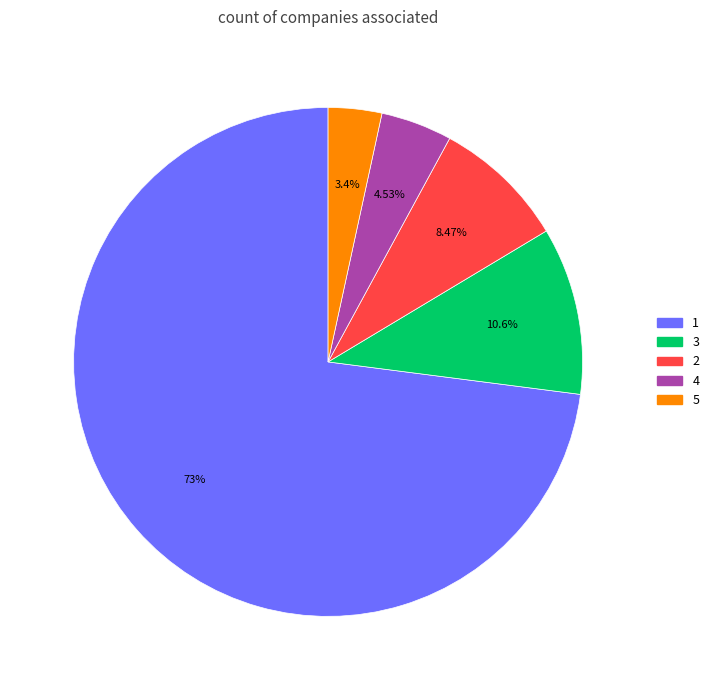

Is there a majority slice in this chart?

Yes